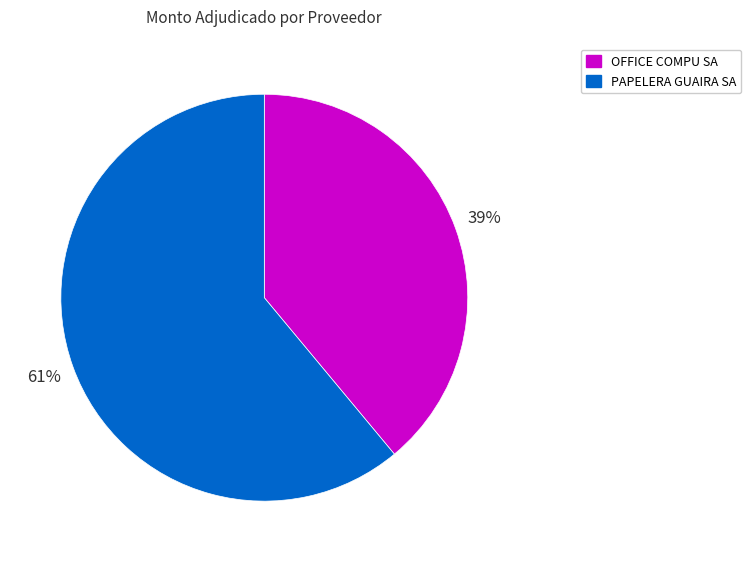

To the nearest percent, what is the combined percentage of OFFICE COMPU SA and PAPELERA GUAIRA SA?

100%